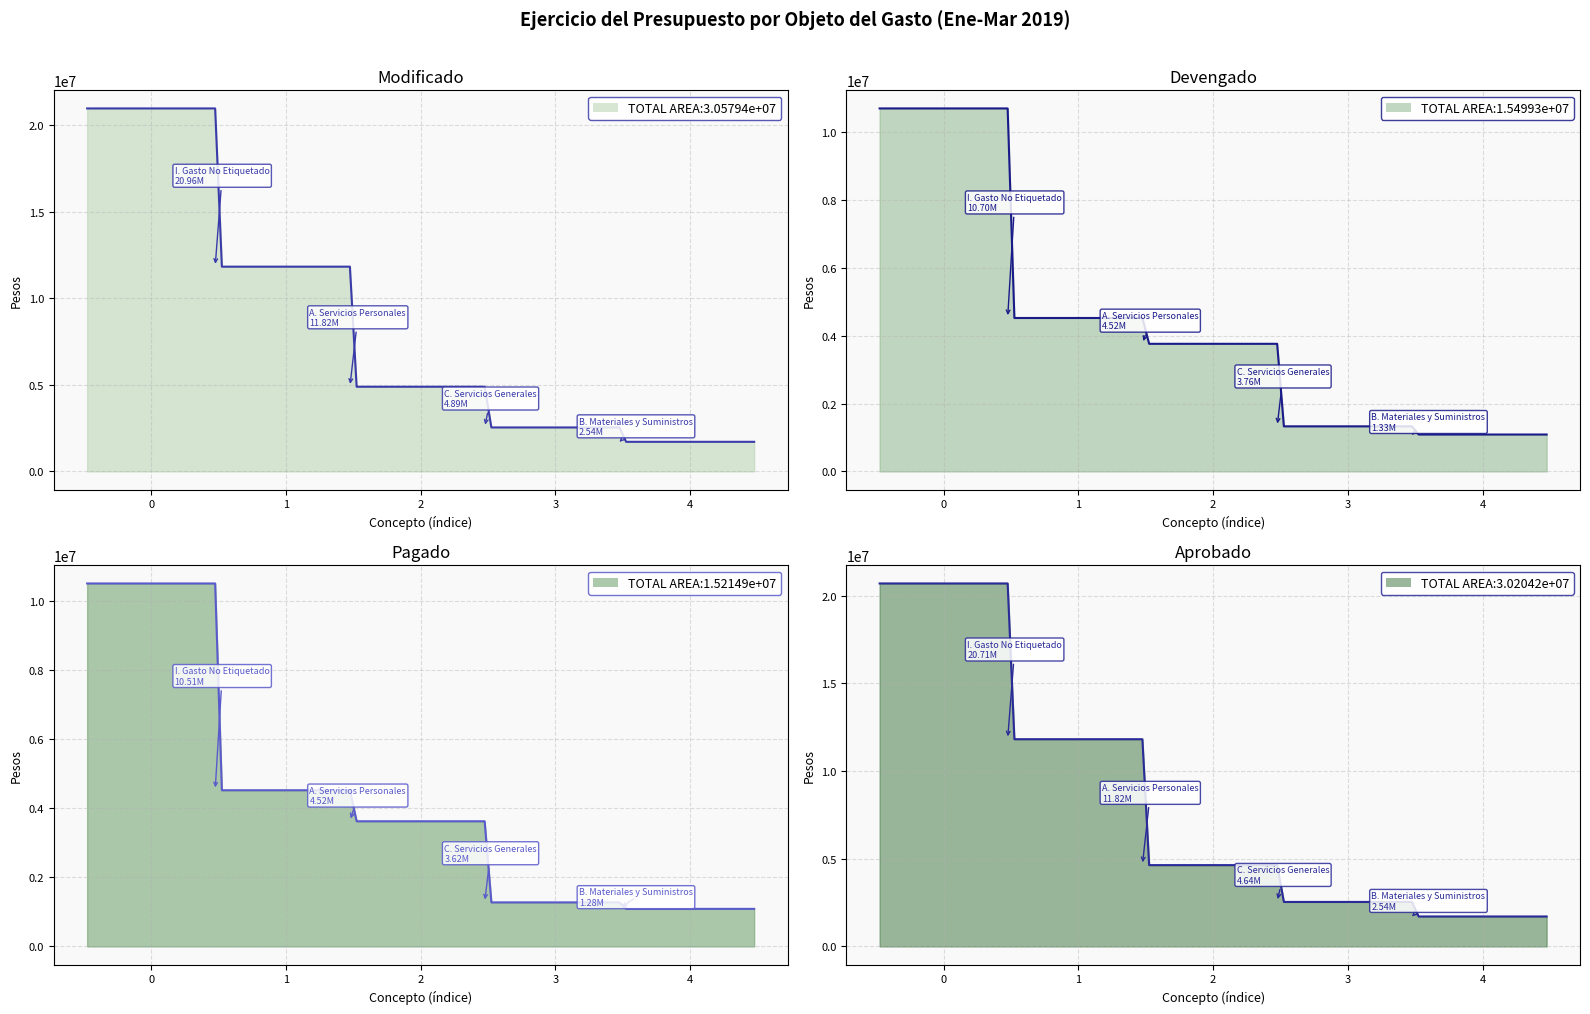

Is it true that Modificado equals 1296351 at C. Servicios Generales?

False